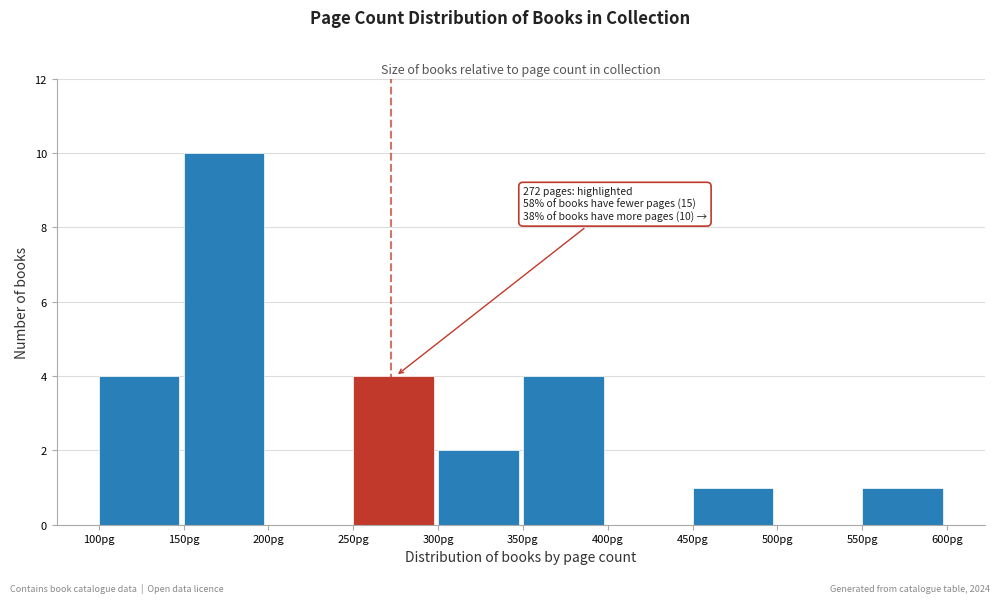

Which range on the x-axis has the tallest bar?

150 to 200